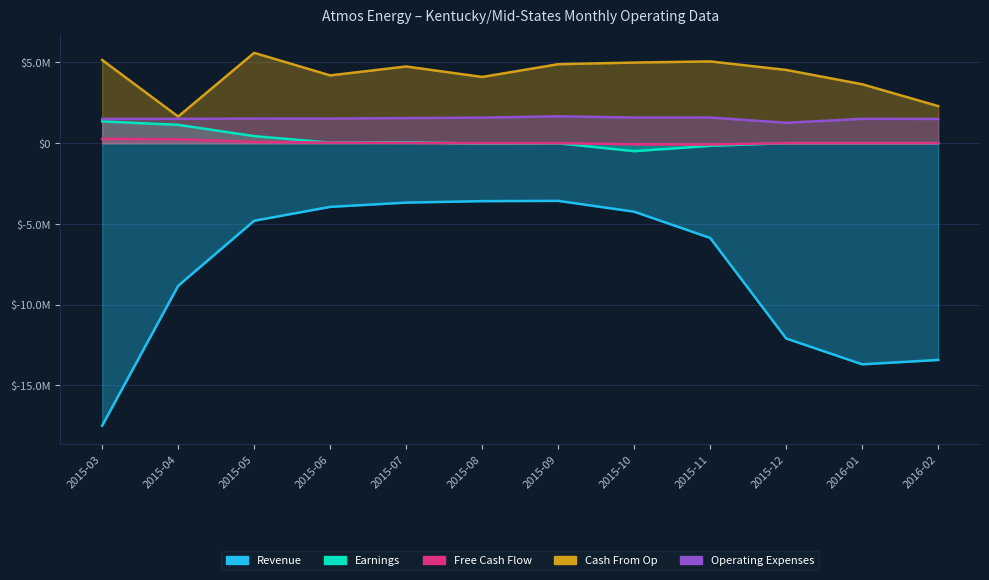

Reading right to left, what are all the values shown in this chart?

Revenue: -13428215.0	-13698809.2	-12098617.0	-5872636.9	-4245454.6	-3575396.1	-3592522.5	-3682775.0	-3947246.7	-4807184.5	-8835751.8	-17499149.7
Earnings: 0.0	0.0	0.0	-167924.0	-496793.0	-7386.0	-29339.8	55324.1	31310.6	435895.0	1132848.0	1346282.0
Free Cash Flow: 0.0	0.0	0.0	-88245.0	-74301.0	-1293.0	-5230.7	19607.6	28967.1	77237.0	244216.0	264396.4
Cash From Op: 2292789.2	3647077.9	4533023.1	5061928.1	4989982.1	4888780.9	4098565.7	4747563.3	4195844.6	5591672.6	1646030.7	5149422.1
Operating Expenses: 1497842.4	1503347.0	1258160.2	1587944.9	1586551.9	1662821.0	1579114.0	1552385.7	1520812.3	1518671.1	1506918.2	1500191.9